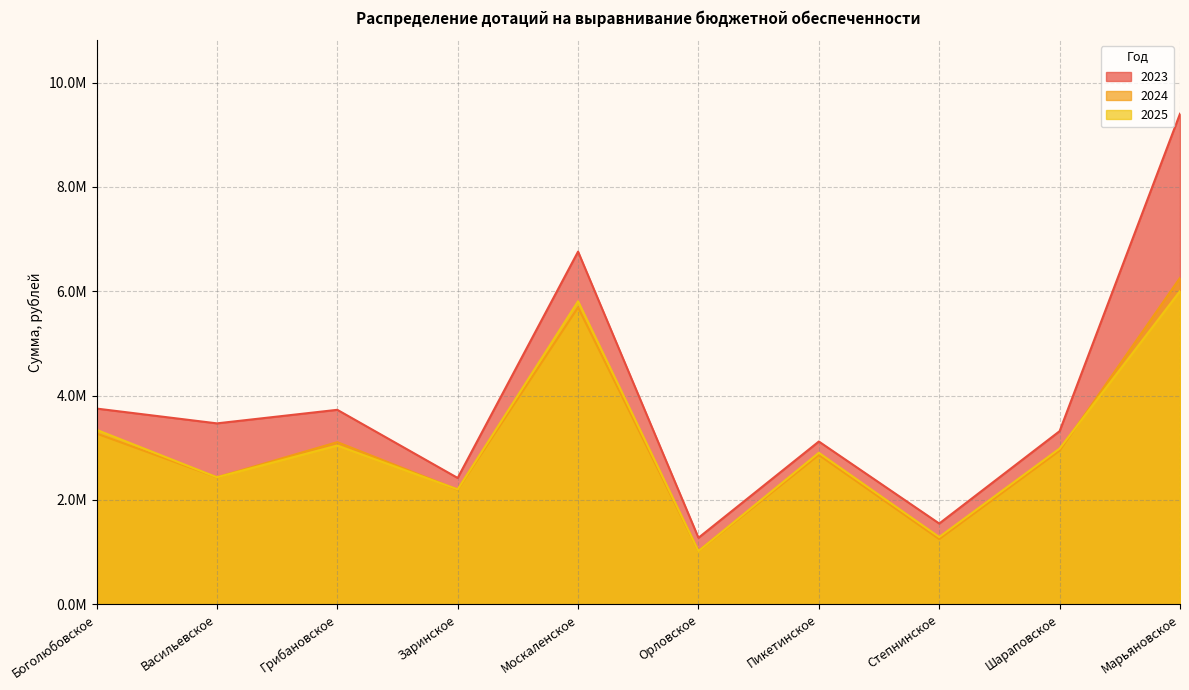

What is the difference between the 2023 values at Заринское and Шараповское?

897266.1